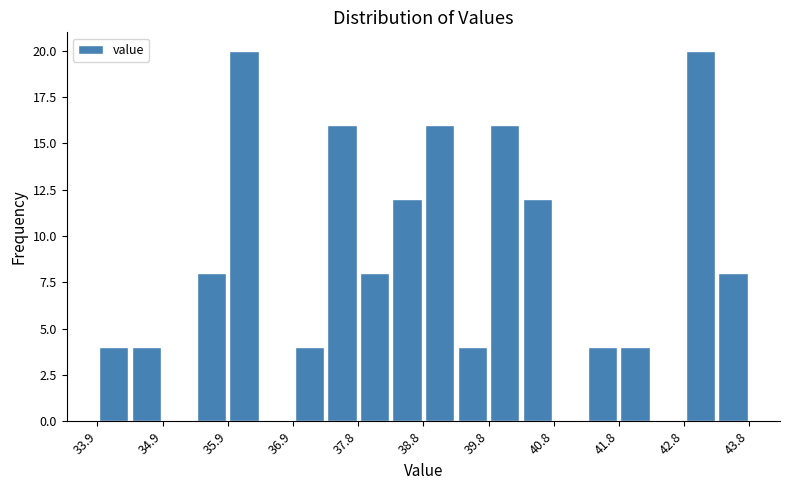

Reading left to right, list every bar in this chart as the range it spans on the x-axis followed by its height. Neither the bar edges nor the heights are printed on the chart, so give them approximately, as read against the axes.

33.9 to 34.4: 4
34.4 to 34.9: 4
34.9 to 35.4: 0
35.4 to 35.9: 8
35.9 to 36.4: 20
36.4 to 36.9: 0
36.9 to 37.4: 4
37.4 to 37.8: 16
37.8 to 38.3: 8
38.3 to 38.8: 12
38.8 to 39.3: 16
39.3 to 39.8: 4
39.8 to 40.3: 16
40.3 to 40.8: 12
40.8 to 41.3: 0
41.3 to 41.8: 4
41.8 to 42.3: 4
42.3 to 42.8: 0
42.8 to 43.3: 20
43.3 to 43.8: 8